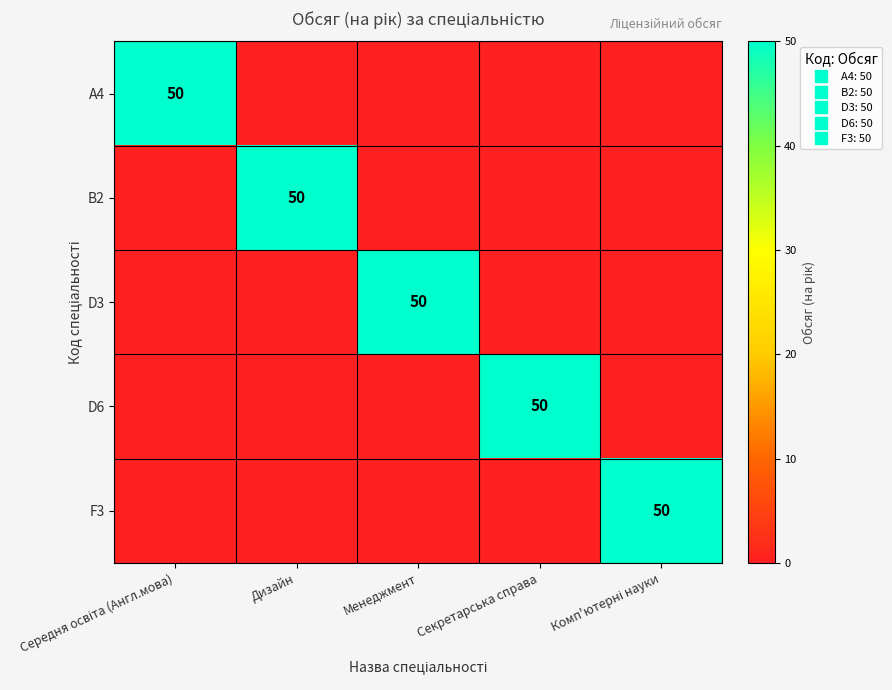

Which has a higher value, Дизайн or Секретарська справа?

Дизайн